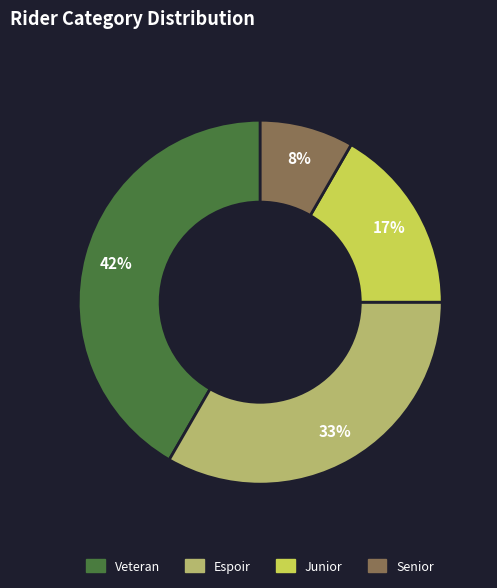

How many segments does this pie chart have?

4